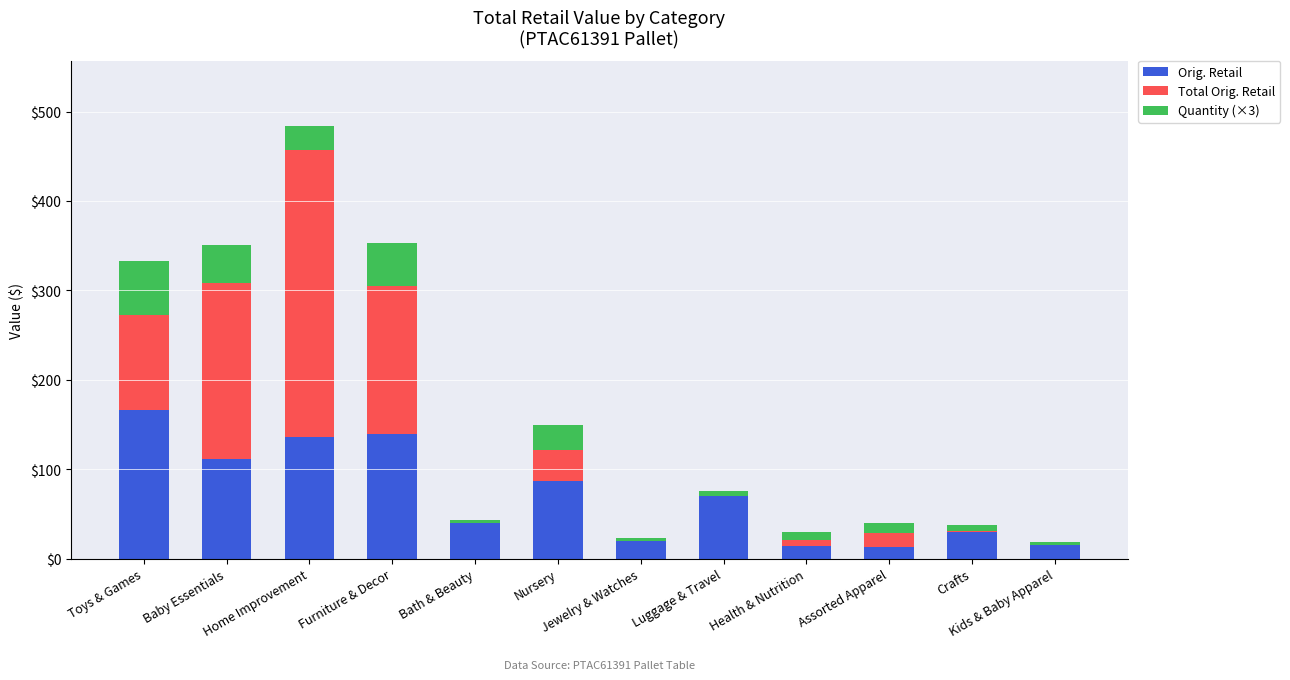

Are the bars grouped side by side (vs. stacked)?

No